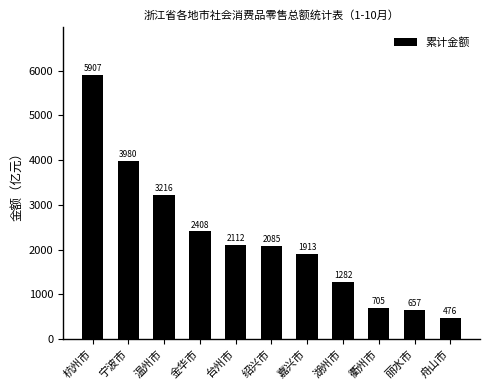

The chart shows a value of 9542.7 at 杭州市. True or false?

False